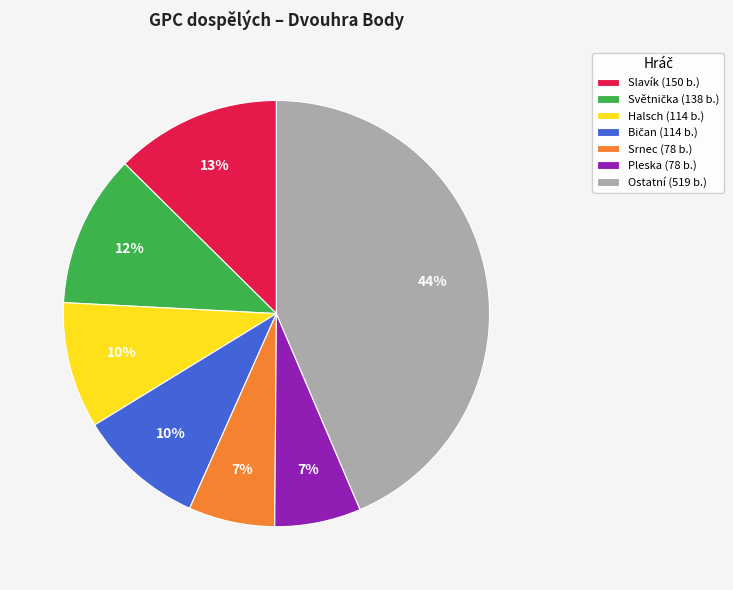

To the nearest percent, what portion does Halsch (114 b.) represent?

10%